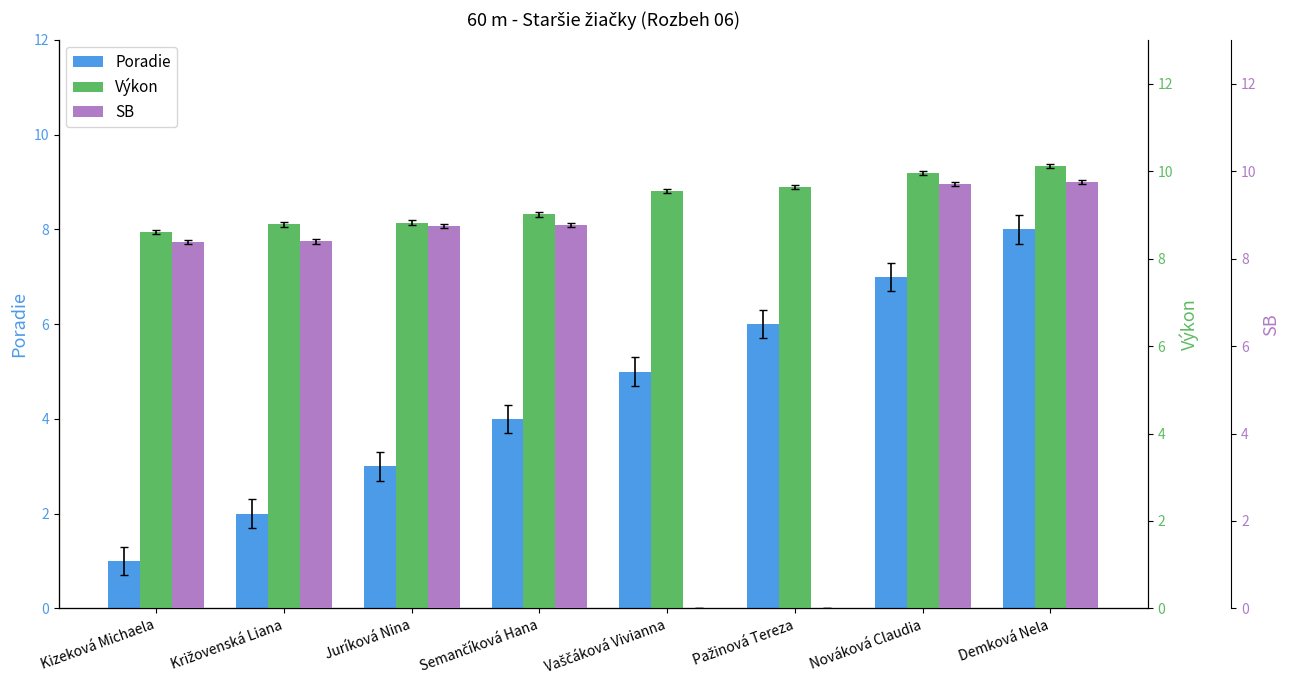

Which series changed the most between Kizeková Michaela and Vaščáková Vivianna?

Poradie